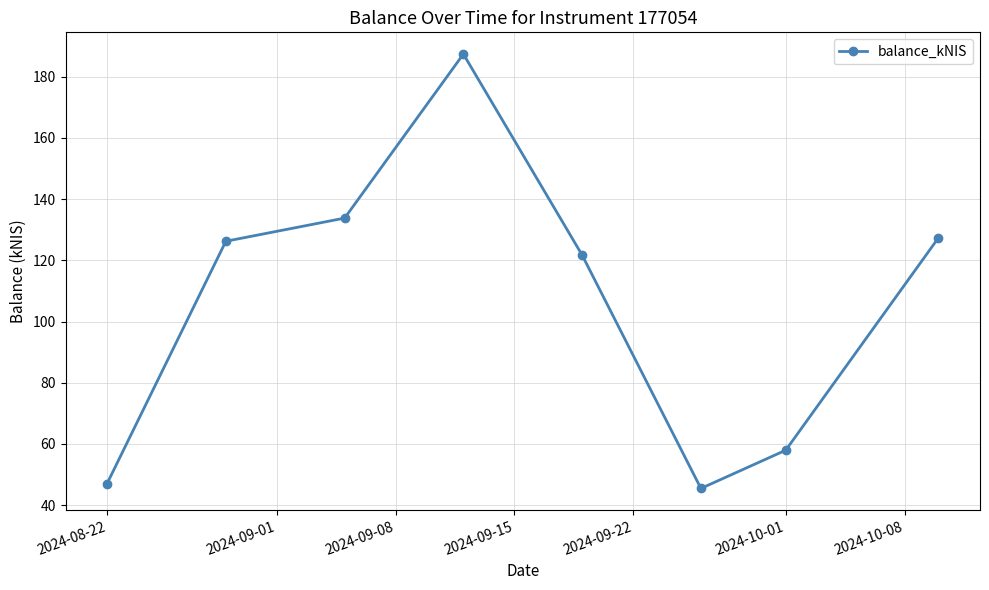

What is the value of the 3rd point from the left?

133.8